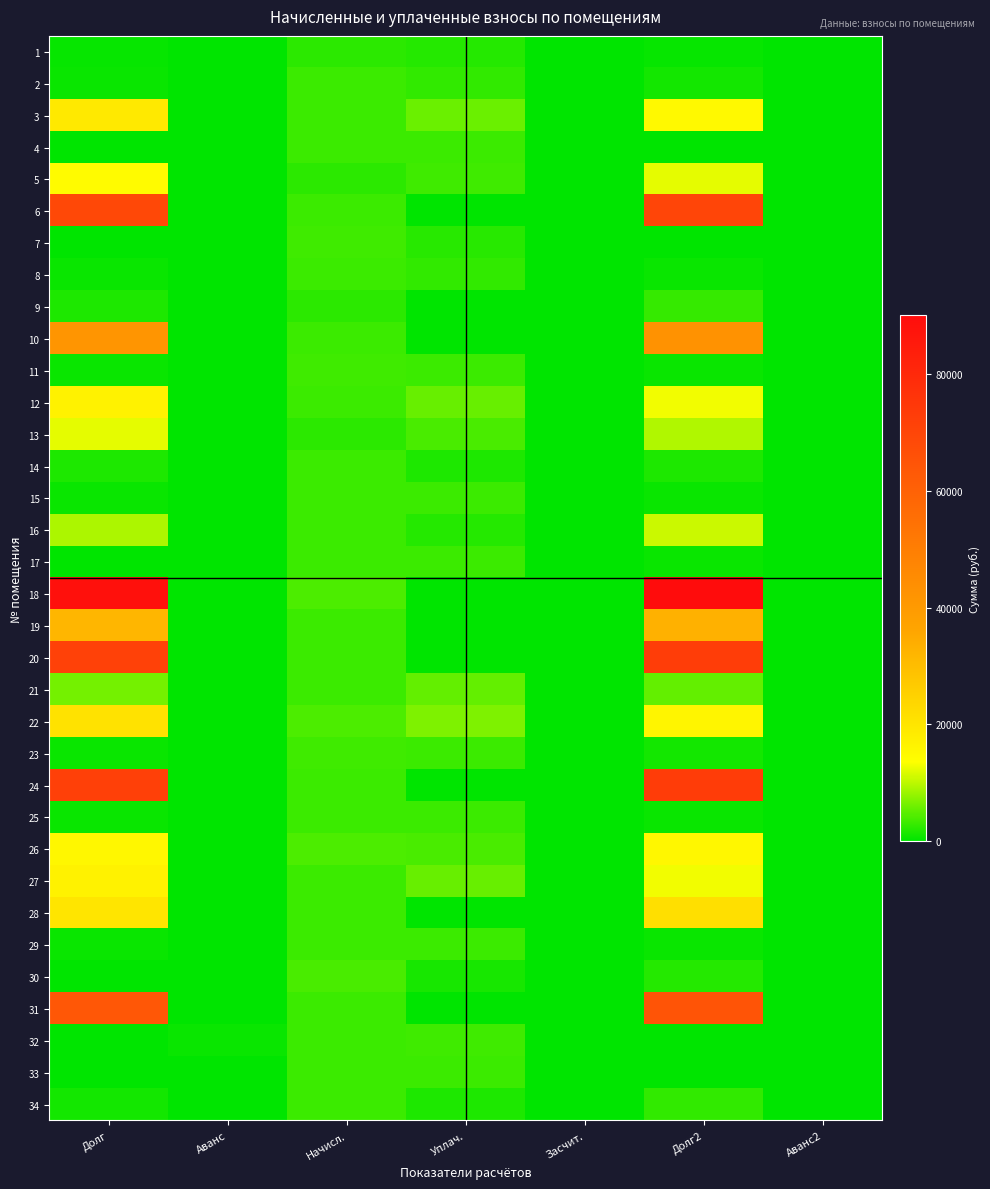

At which category is the sum across all series the highest?

Долг